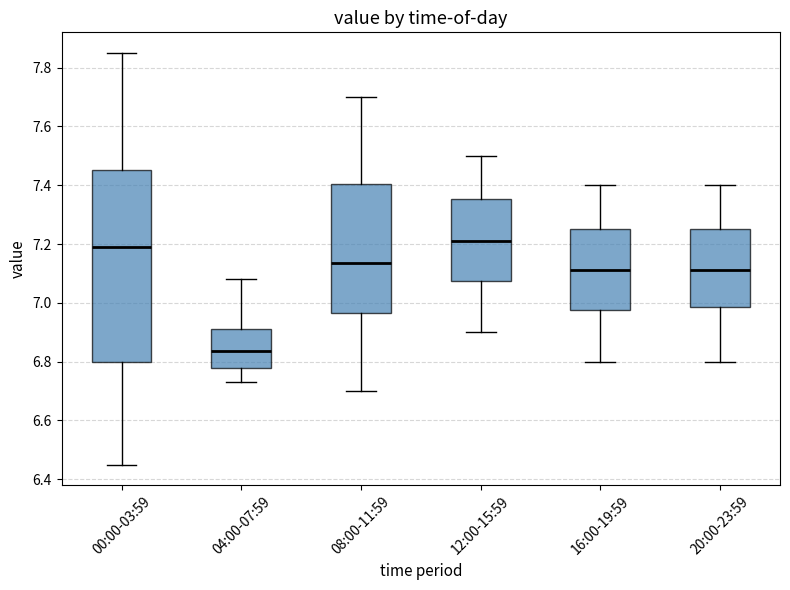

Comparing the boxes themselves (not the whiskers), which one is the tallest?

00:00-03:59